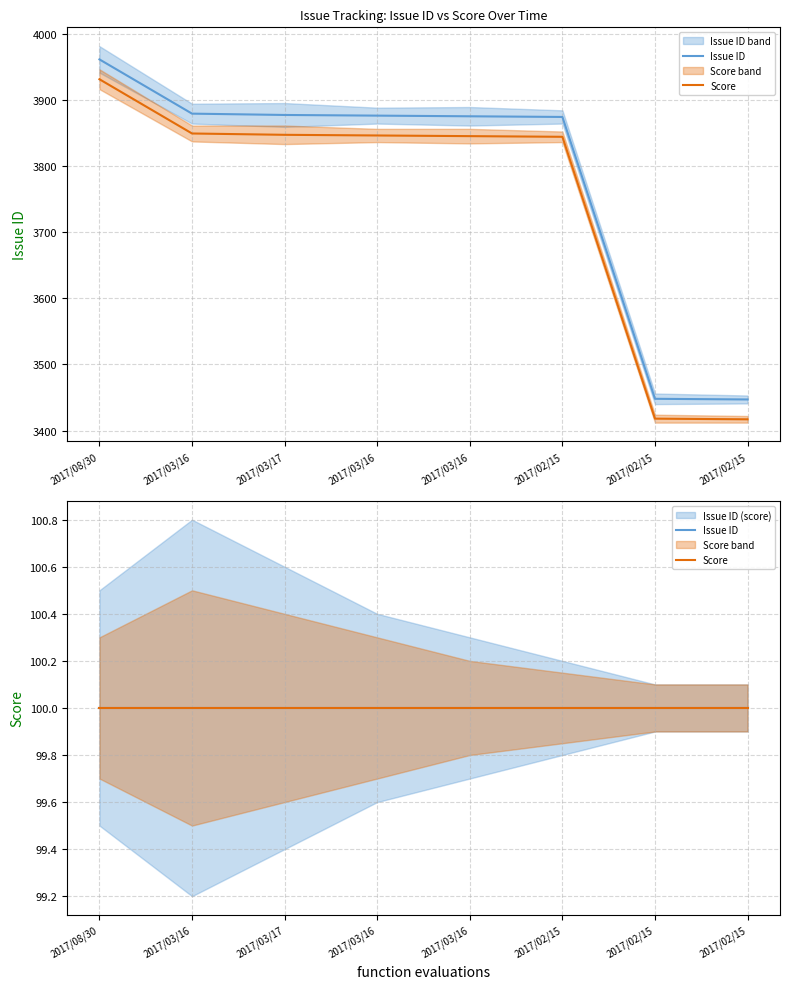

The chart shows a value of 3879 at 2017/03/16. True or false?

True